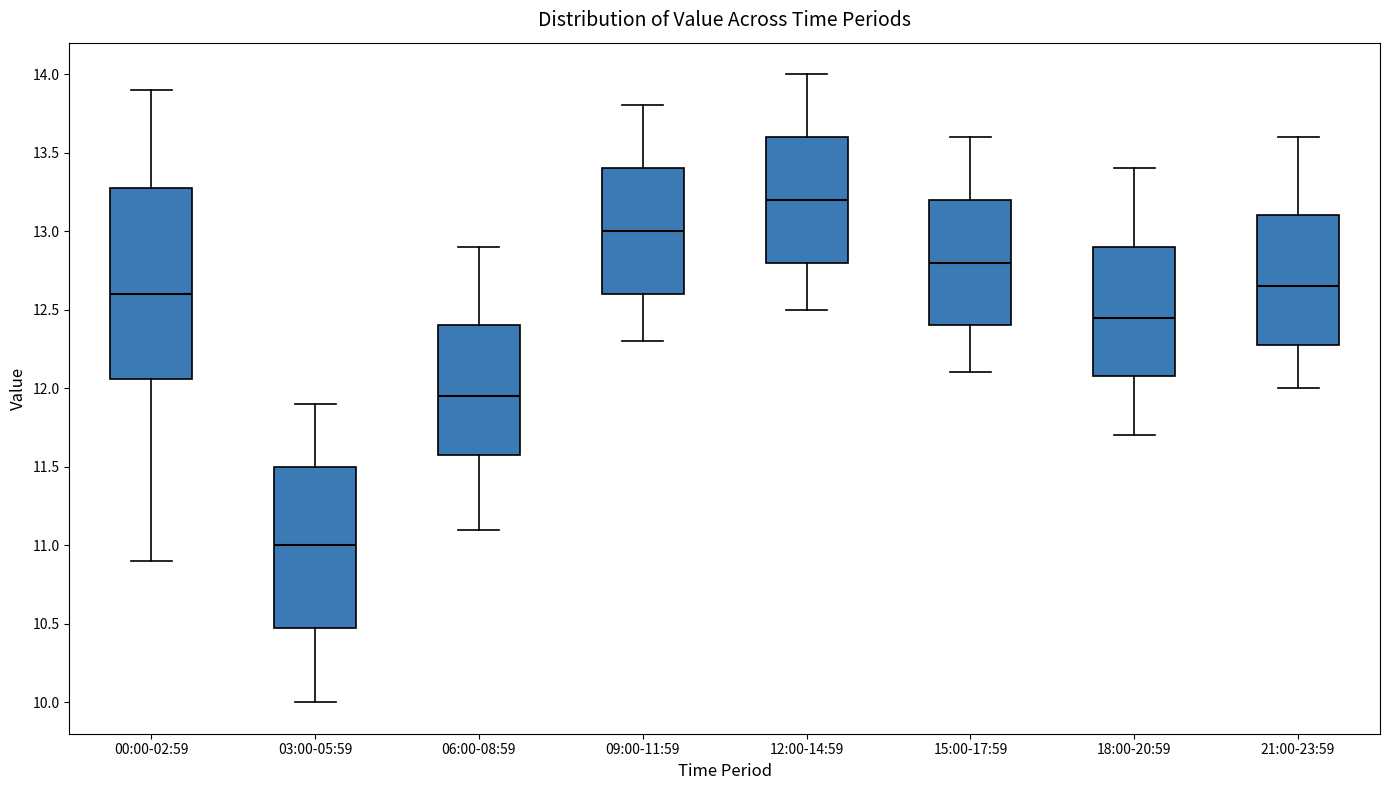

Which box's median line is the lowest?

03:00-05:59